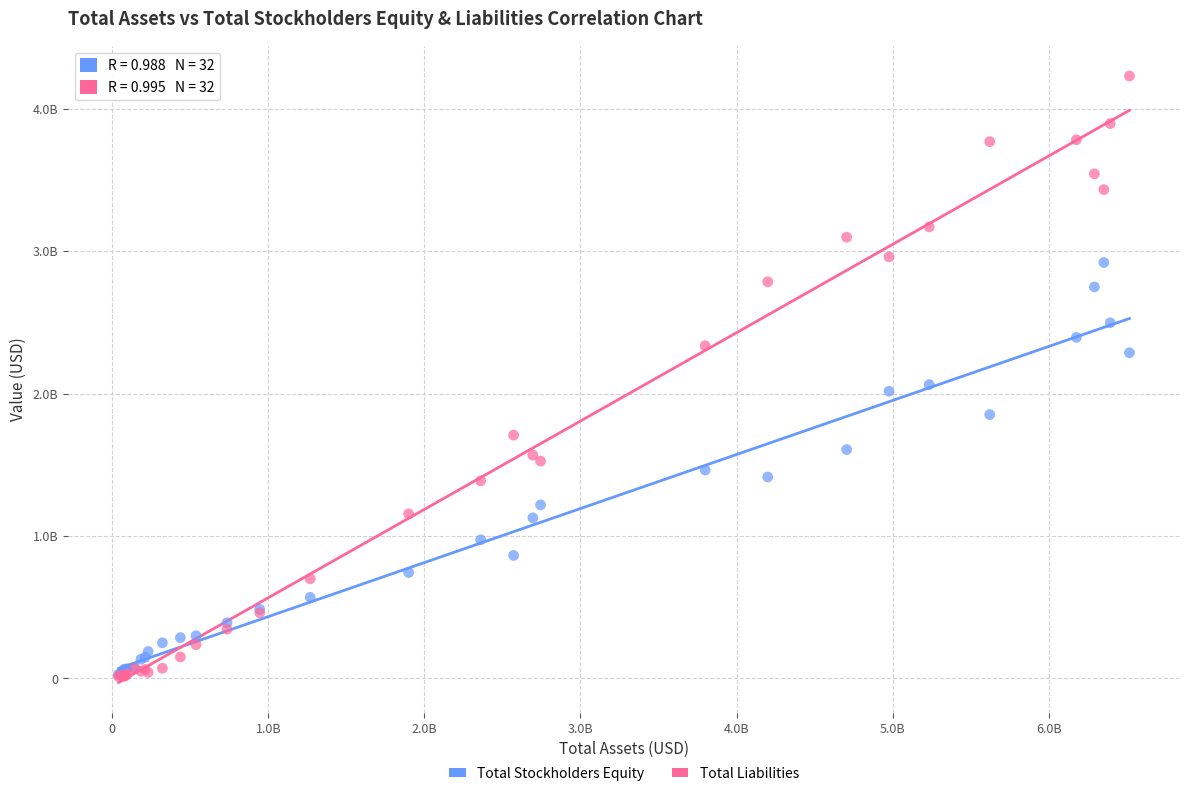

Which series reaches the maximum Y coordinate?

Total Liabilities